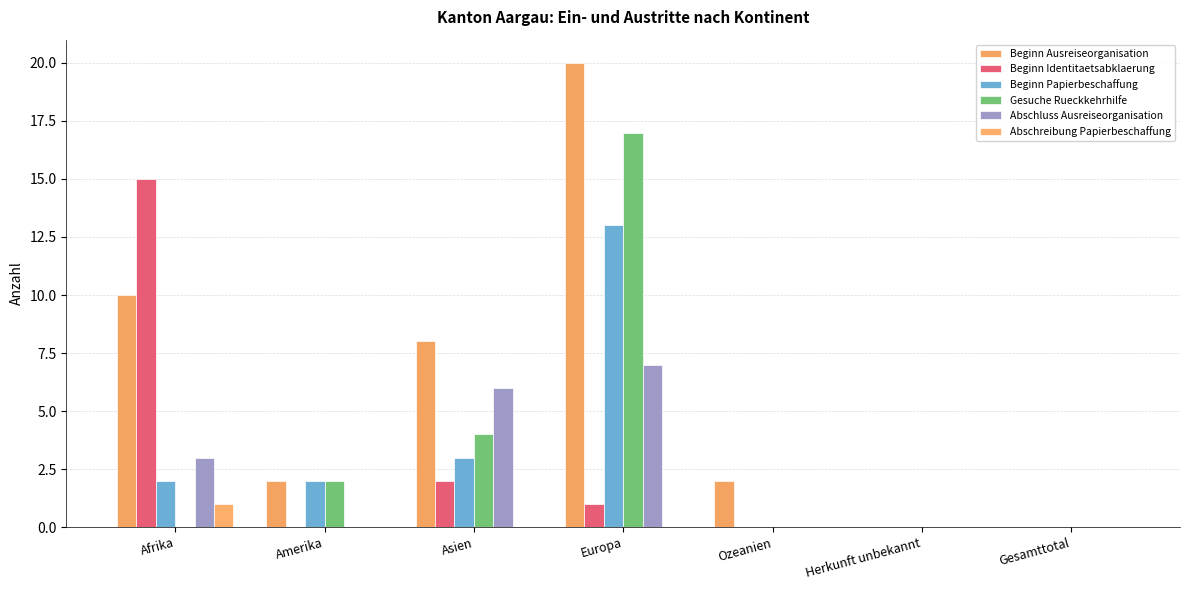

At how many categories does at least one series exceed 12?

2